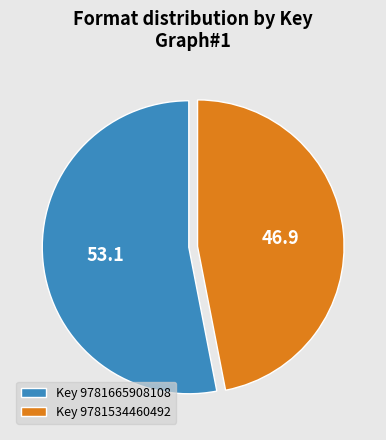

Which category has the biggest portion of the pie?

Key 9781665908108